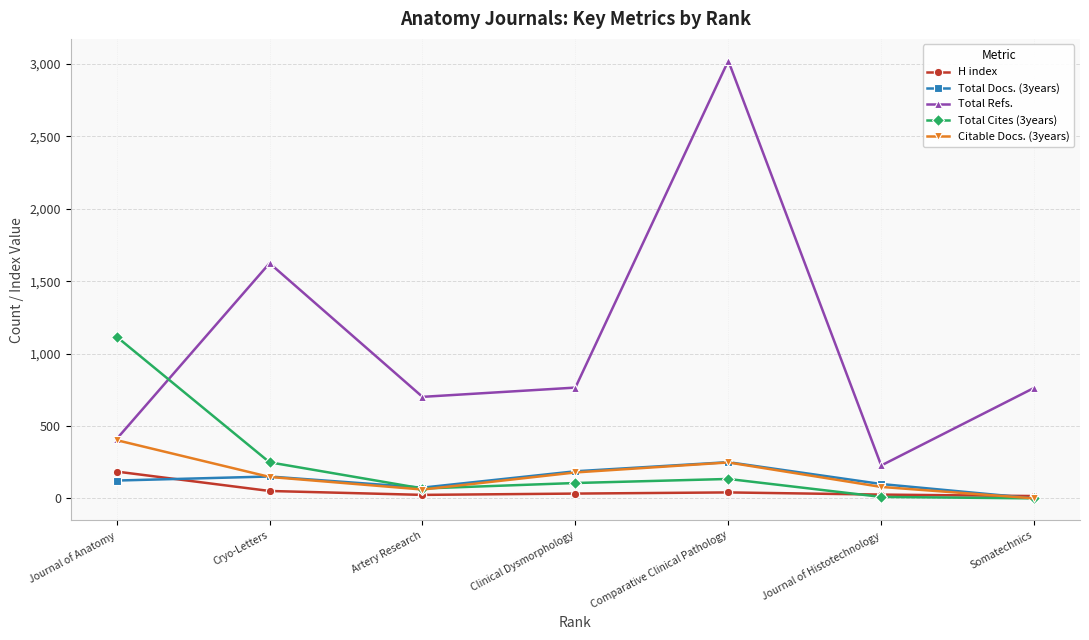

What is the approximate value of Total Refs. at Journal of Anatomy?

410